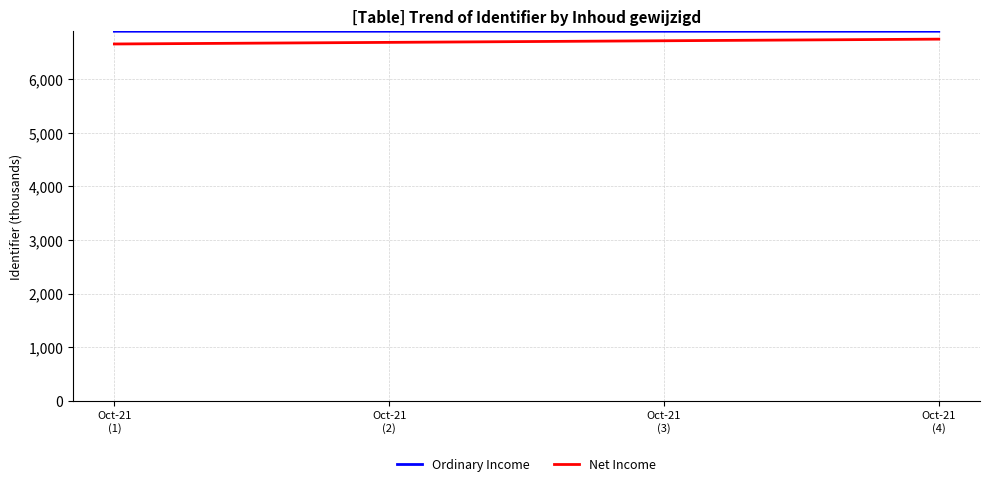

What is the minimum value shown in the chart?

6651.0